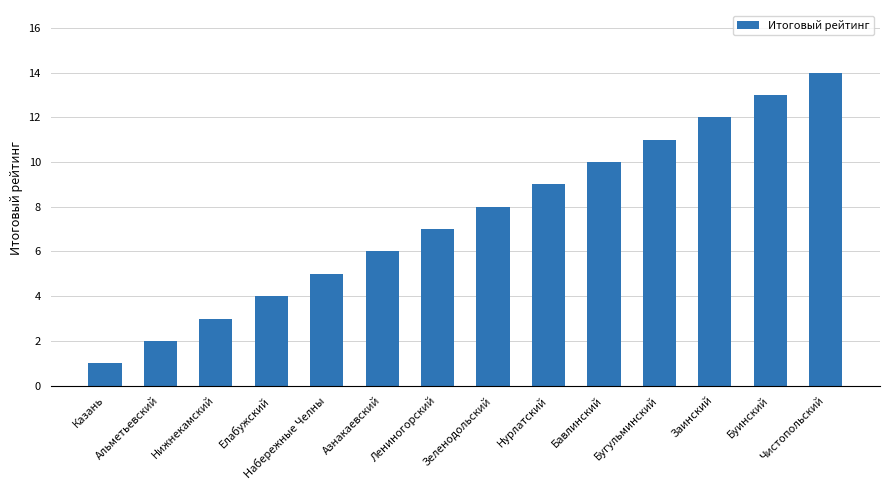

Rank the categories by value from highest to lowest.

Чистопольский, Буинский, Заинский, Бугульминский, Бавлинский, Нурлатский, Зеленодольский, Лениногорский, Азнакаевский, Набережные Челны, Елабужский, Нижнекамский, Альметьевский, Казань